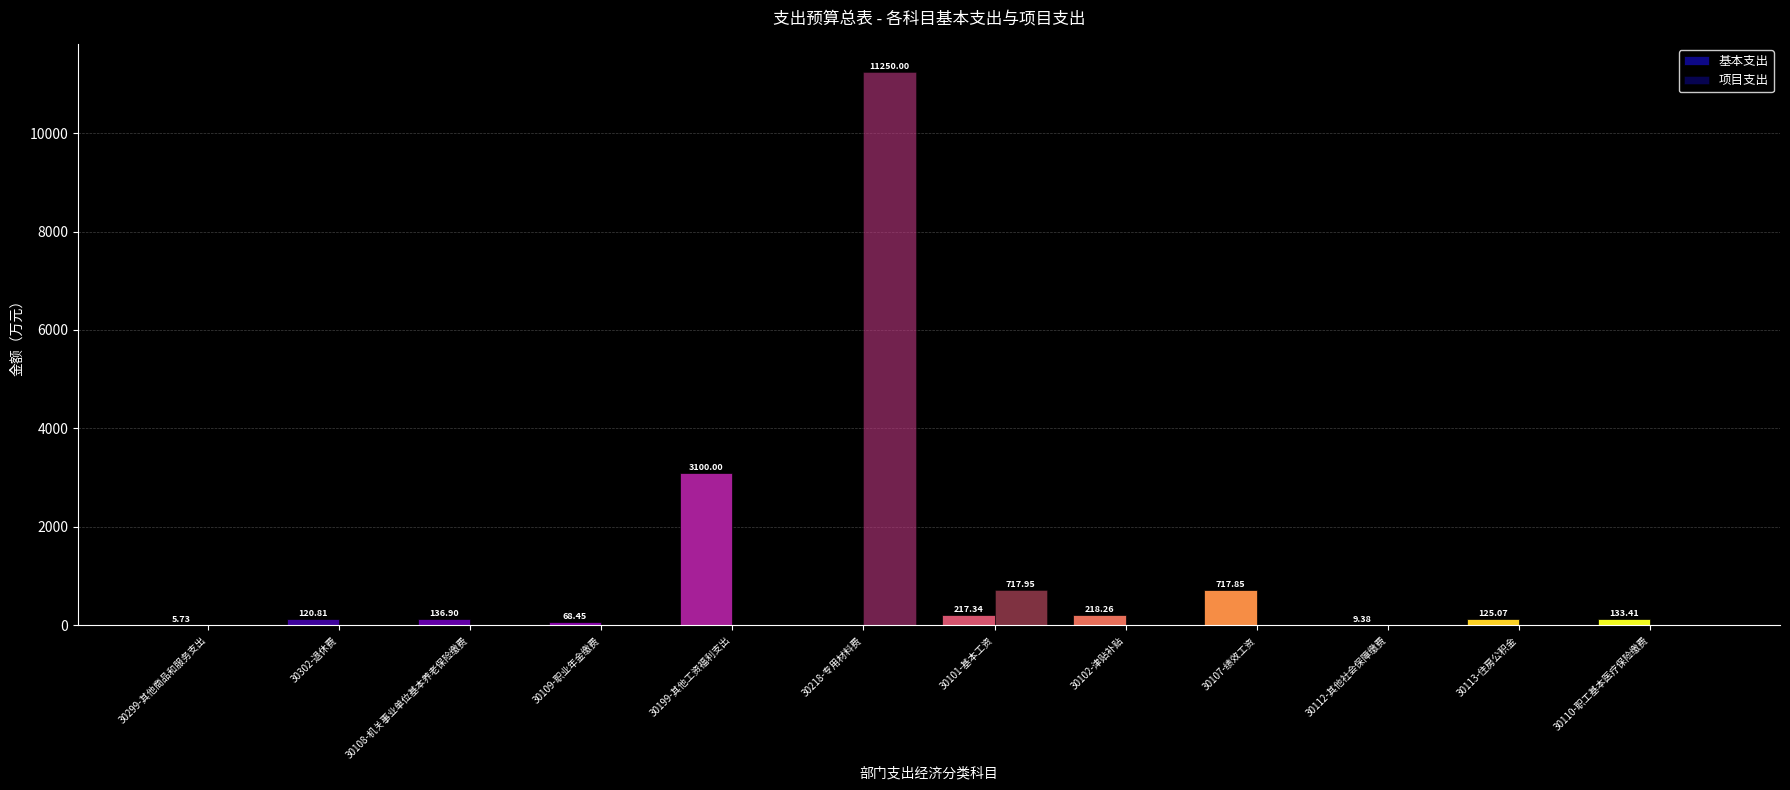

Rank the categories by 项目支出 value from highest to lowest.

30218-专用材料费, 30101-基本工资, 30299-其他商品和服务支出, 30302-退休费, 30108-机关事业单位基本养老保险缴费, 30109-职业年金缴费, 30199-其他工资福利支出, 30102-津贴补贴, 30107-绩效工资, 30112-其他社会保障缴费, 30113-住房公积金, 30110-职工基本医疗保险缴费